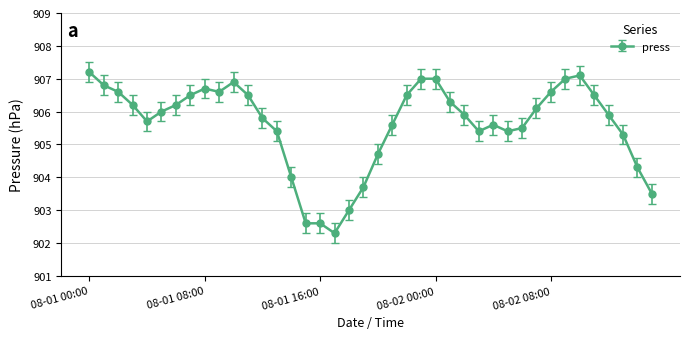

What is the value of the 38th point from the left?

905.3